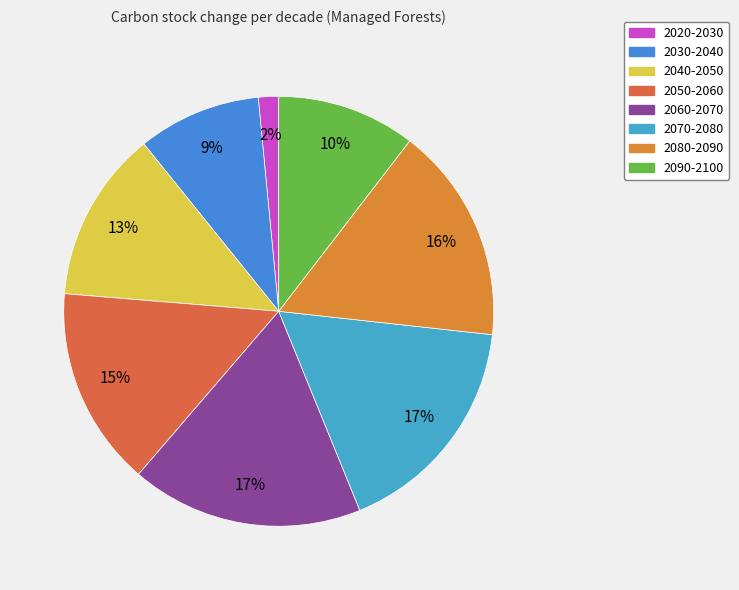

To the nearest percent, what is the average slice percentage?

12%